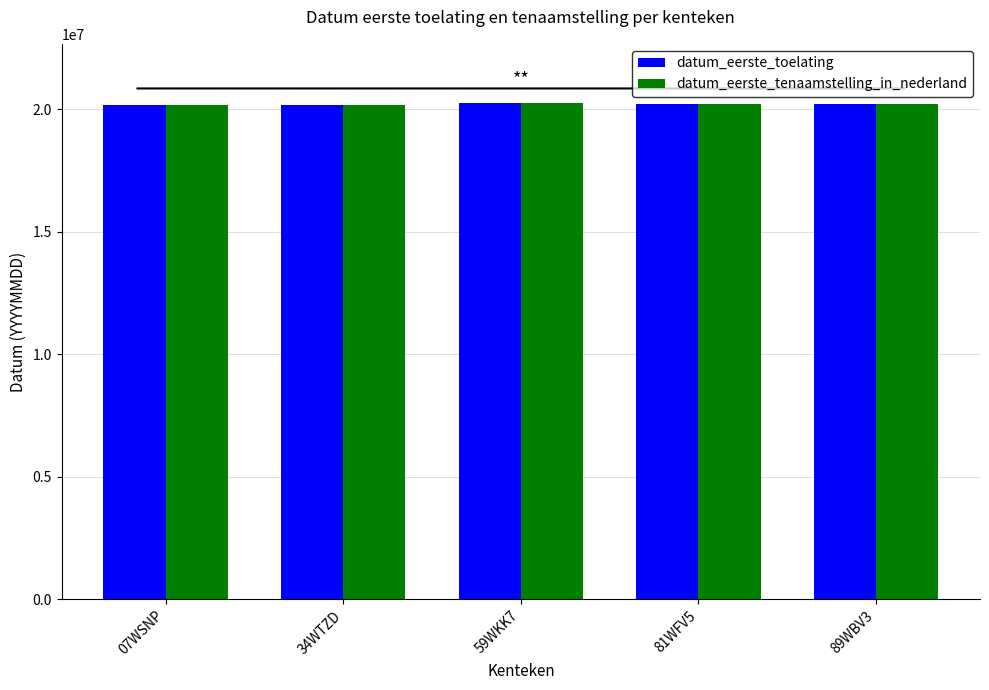

What value does the datum_eerste_toelating series have at 59WKK7, to the nearest 10?

20240220